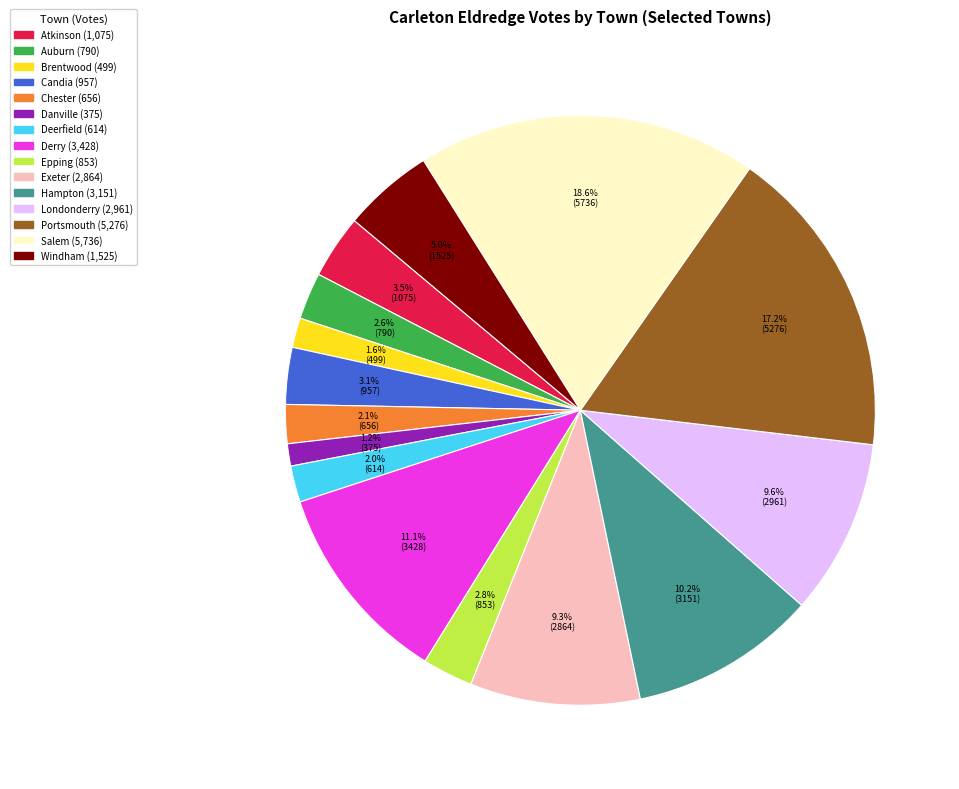

What is the ratio of the value at Chester to the value at Atkinson?

0.6